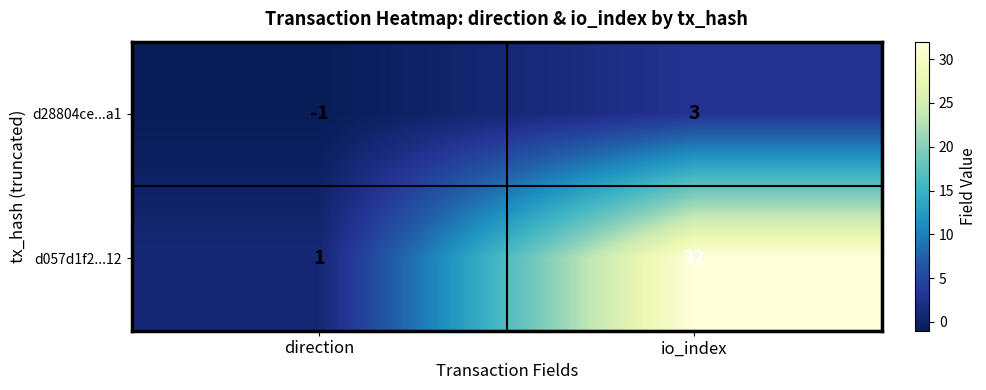

Reading left to right, list all the values displayed in this chart.

d28804ce...a1: -1	3
d057d1f2...12: 1	32